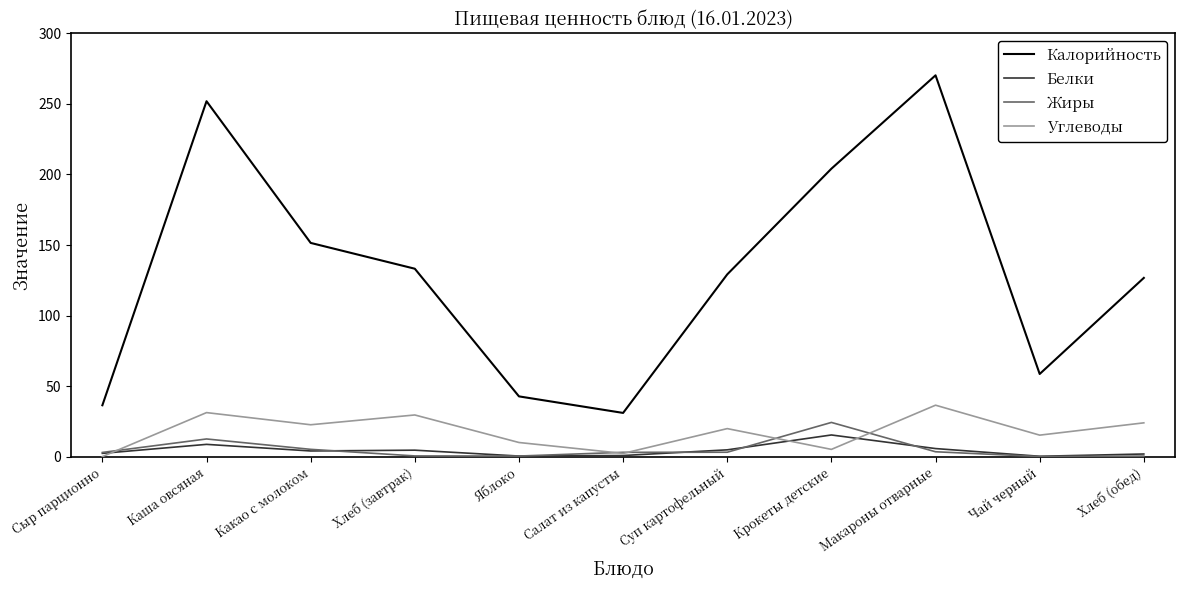

Which series has the largest total across all categories?

Калорийность